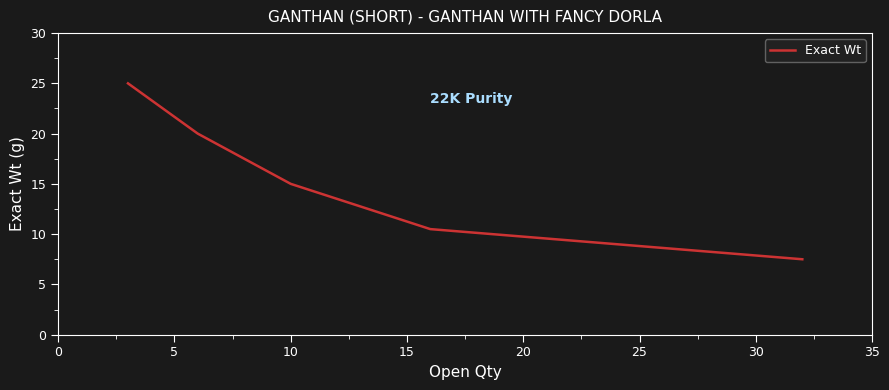

How many lines are shown in the chart?

1